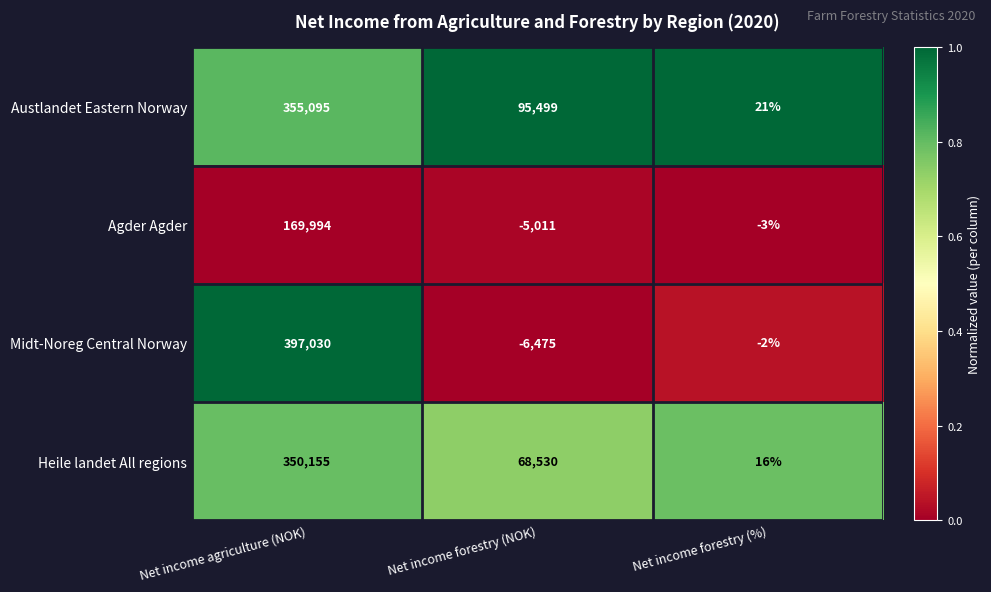

What is the difference between the maximum and minimum values in the Agder Agder series?

175005